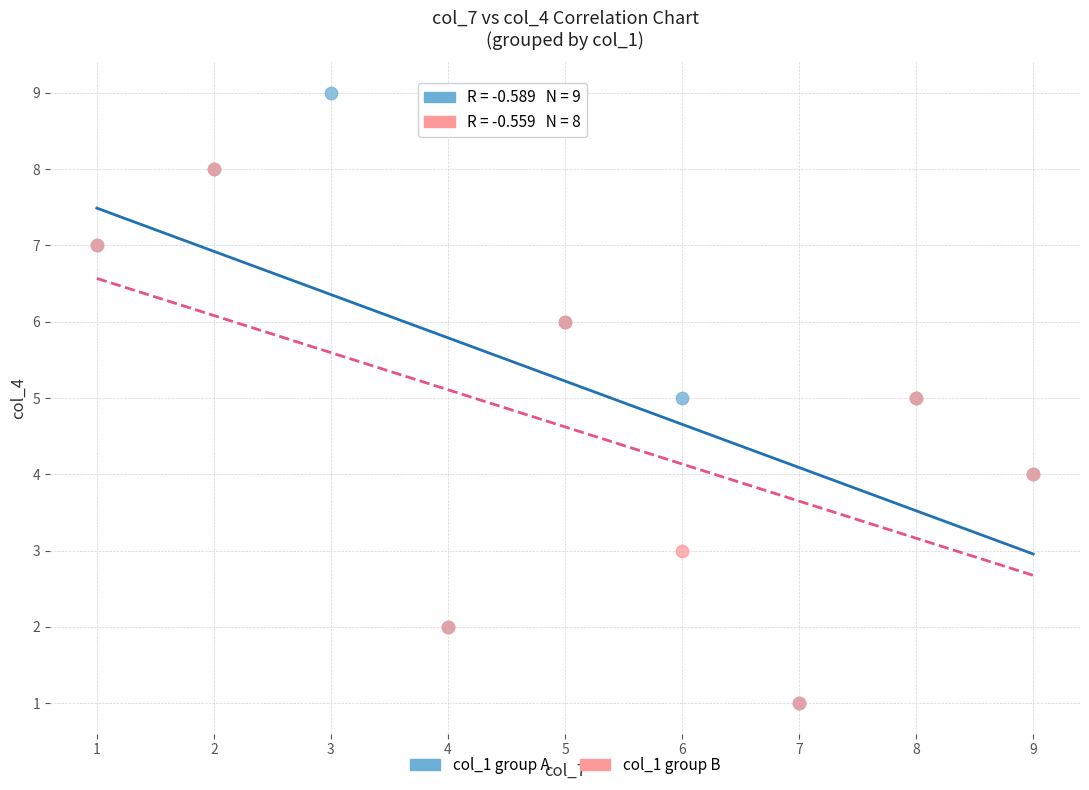

Which series has the largest Y range (max minus min)?

col_1 group A